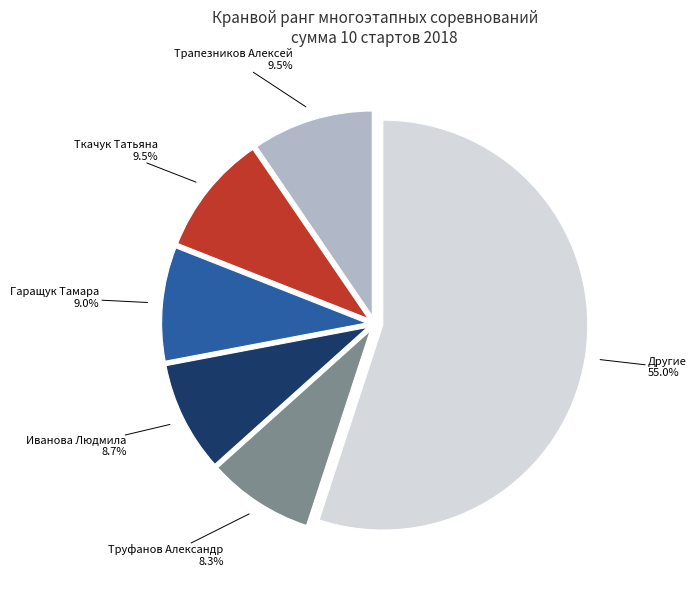

How many segments does this pie chart have?

6